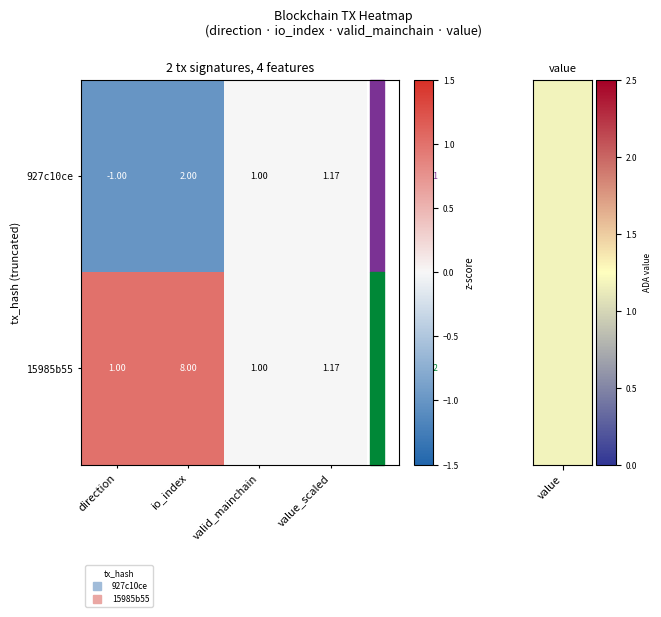

What is the smallest value displayed?

-1.0